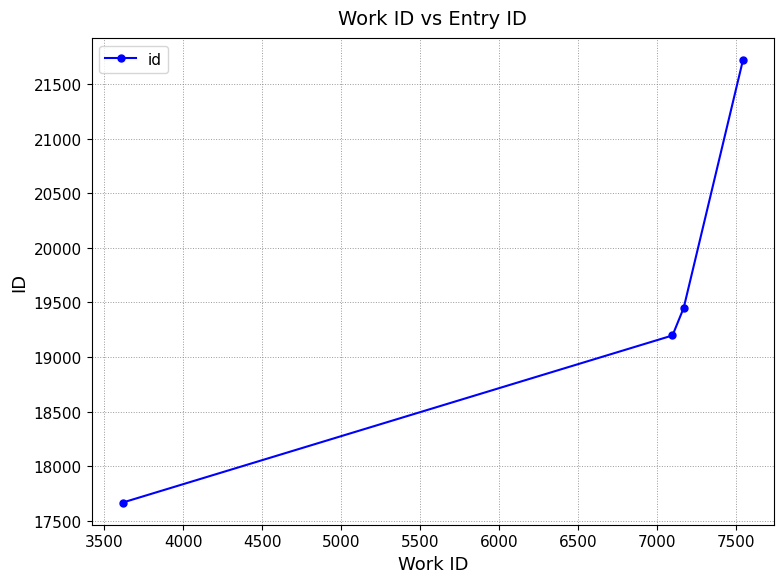

Reading right to left, what are all the values shown in this chart?

21721	19451	19198	17667